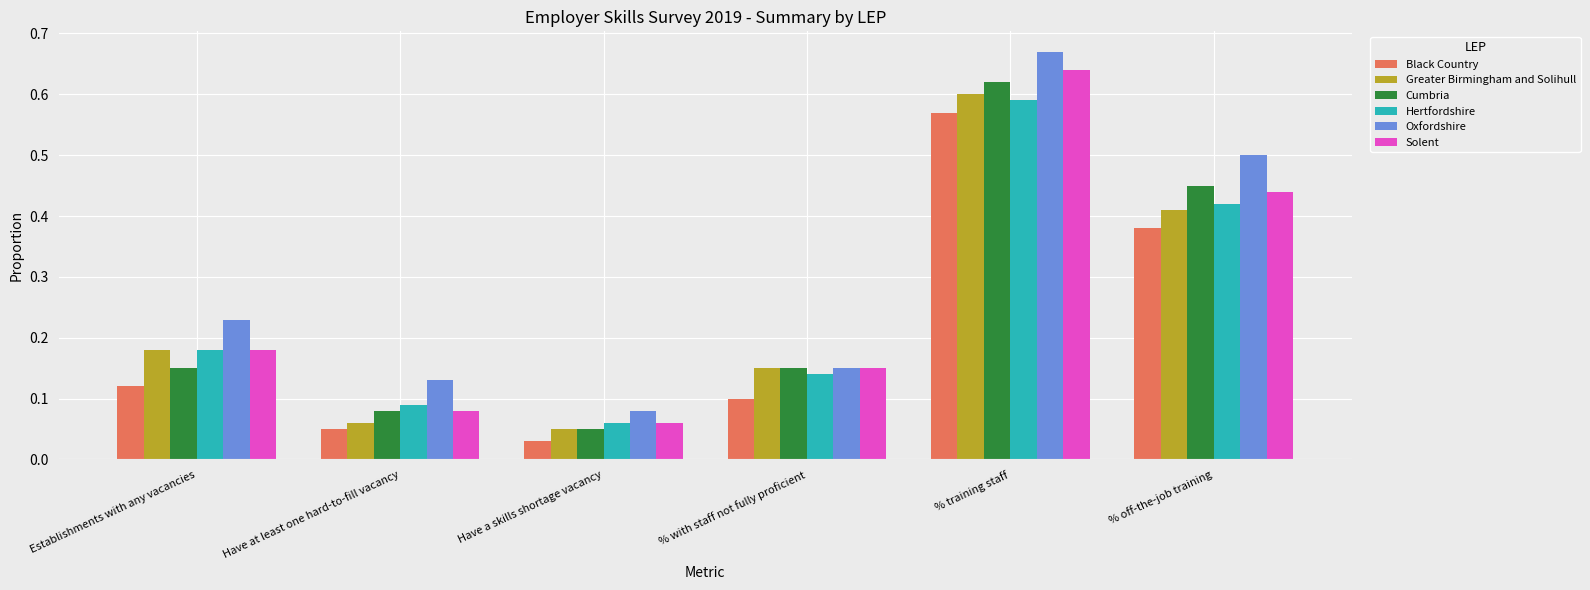

Rank the categories by Black Country value from highest to lowest.

% training staff, % off-the-job training, Establishments with any vacancies, % with staff not fully proficient, Have at least one hard-to-fill vacancy, Have a skills shortage vacancy